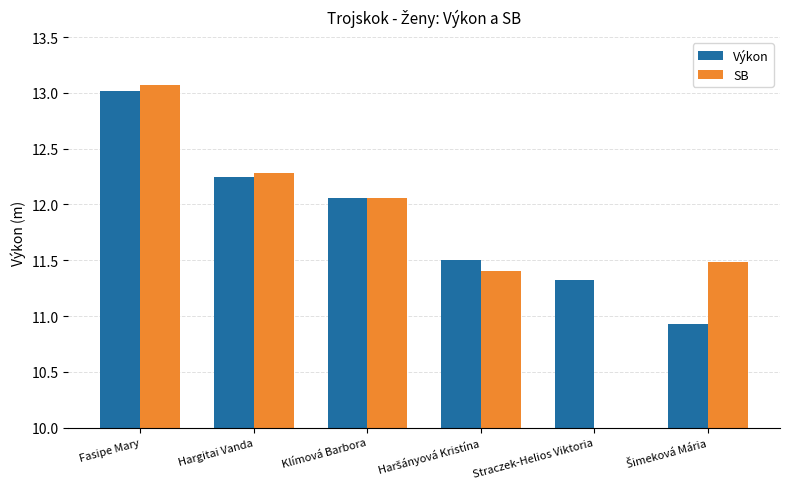

What is the difference between the maximum and minimum values in the SB series?

13.1